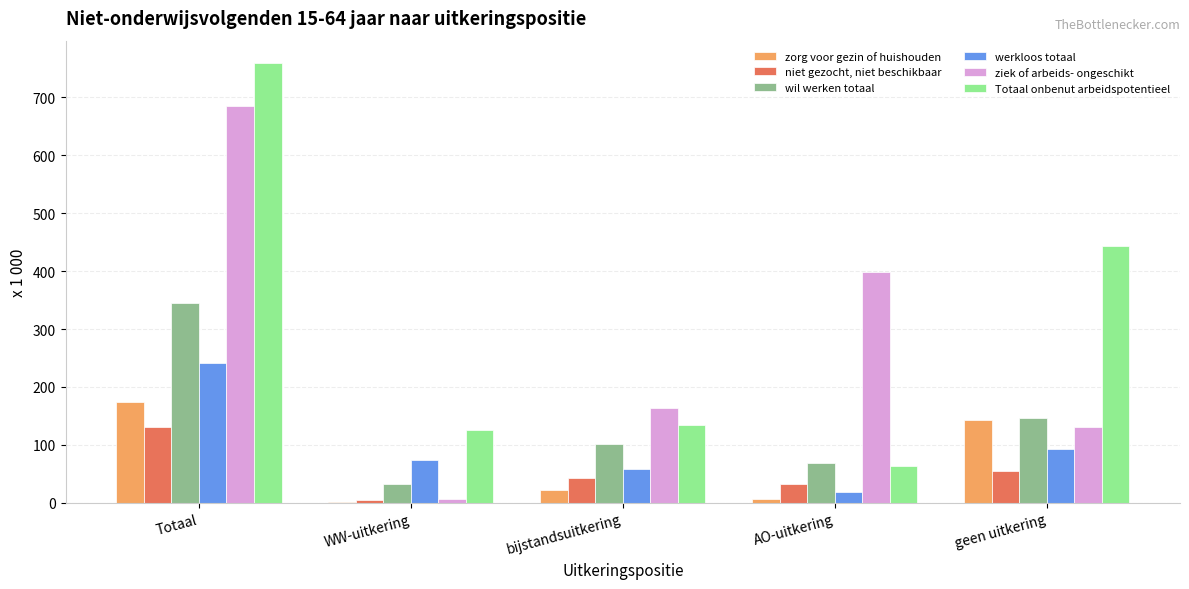

What is the difference between the werkloos totaal values at geen uitkering and bijstandsuitkering?

33